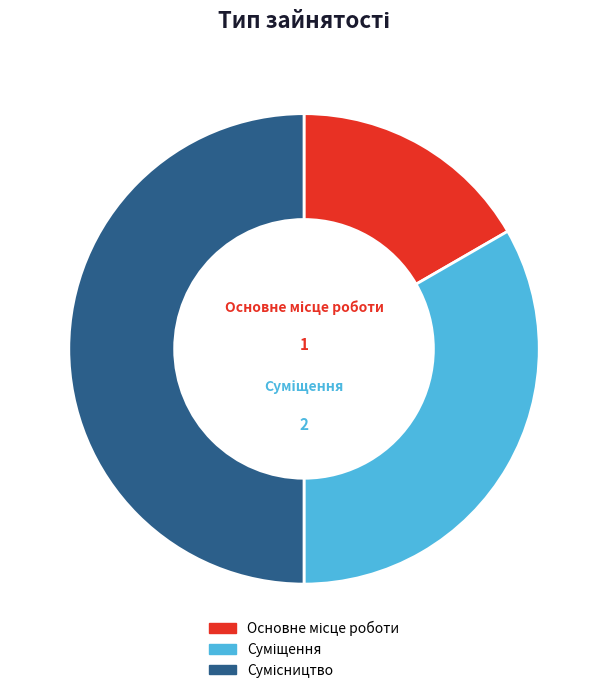

Count the number of slices in the pie.

3